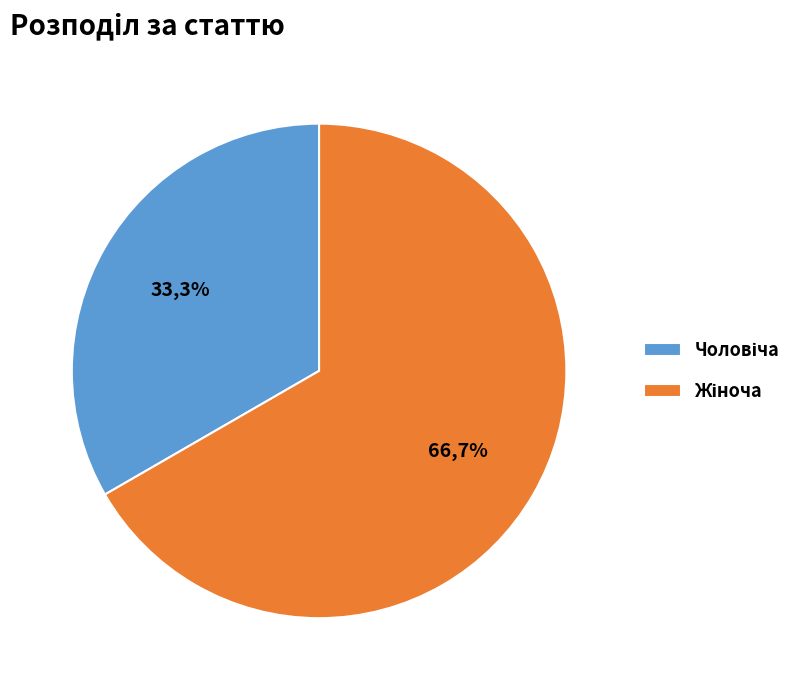

What percentage is NOT represented by Чоловіча?

66.7%